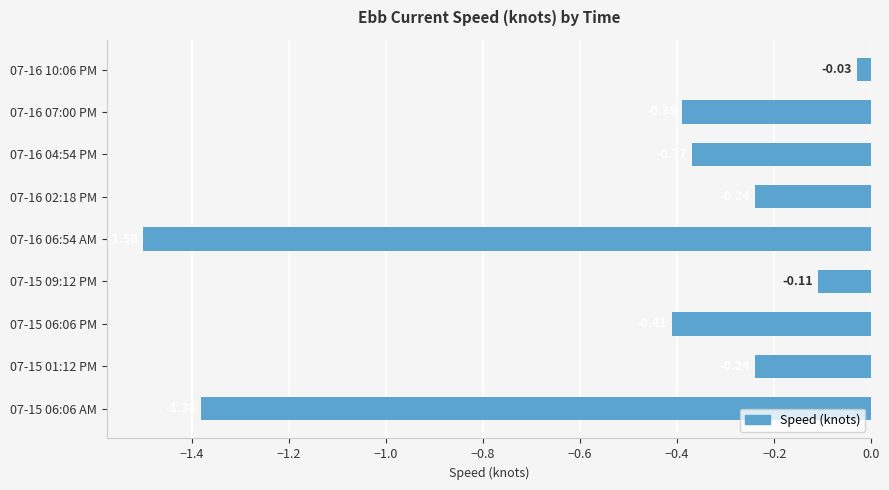

What is the change in value from 07-15 01:12 PM to 07-15 09:12 PM?

+0.1